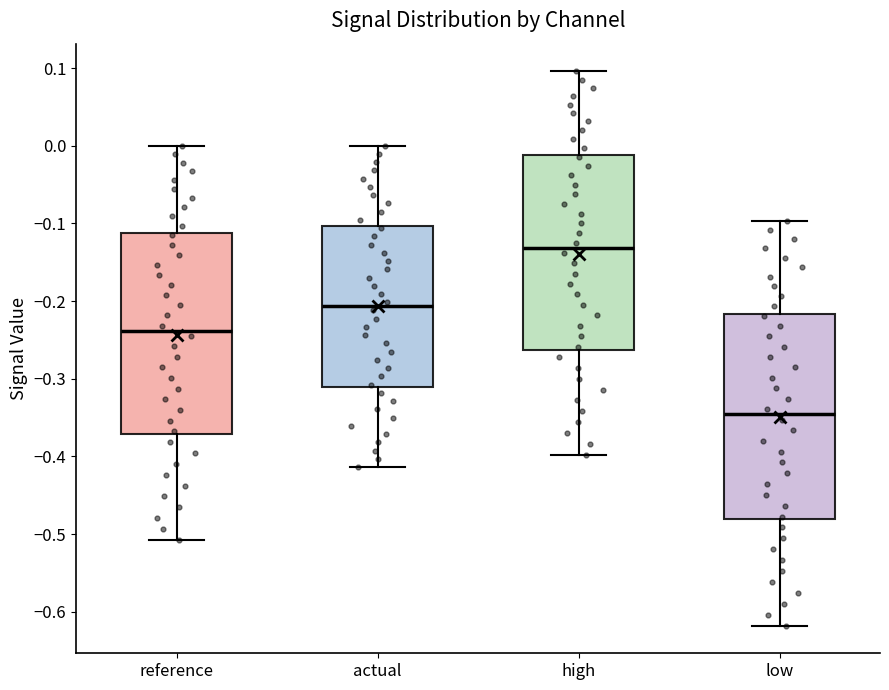

Reading left to right, transcribe this box plot: for each box, give where its median line is, the range the box spans, and where its two whiskers end, as read against the y-axis. The values are not printed on the chart, so give them approximately, as read against the axis.

reference: median -0.24, box -0.37 to -0.11, whiskers -0.51 to 0.00
actual: median -0.21, box -0.31 to -0.10, whiskers -0.41 to 0.00
high: median -0.13, box -0.26 to -0.01, whiskers -0.40 to 0.10
low: median -0.35, box -0.48 to -0.22, whiskers -0.62 to -0.10